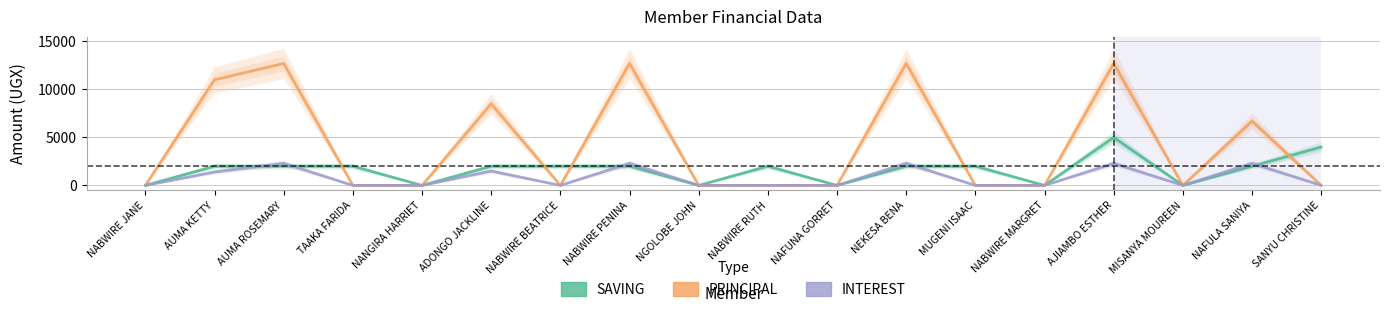

Which series changed the most between AUMA ROSEMARY and NAFULA SANIYA?

PRINCIPAL